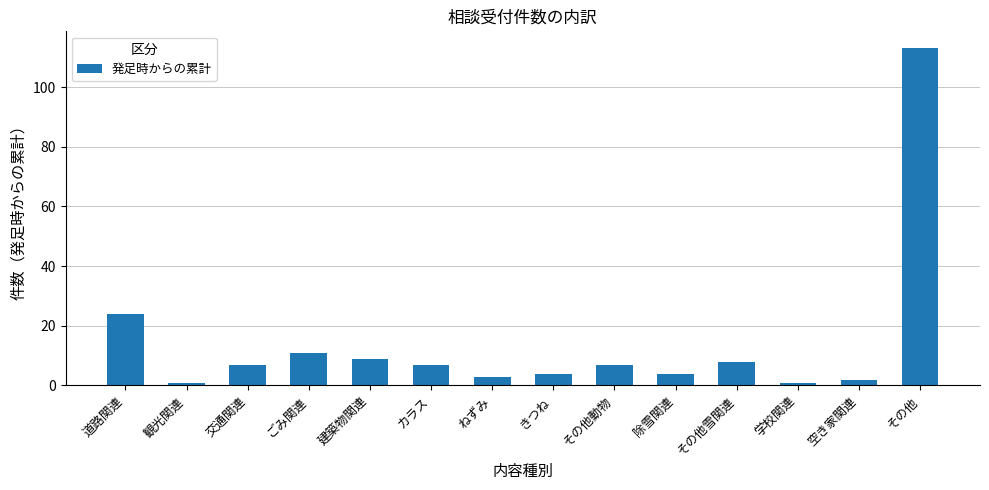

The value at ごみ関連 is 18. True or false?

False